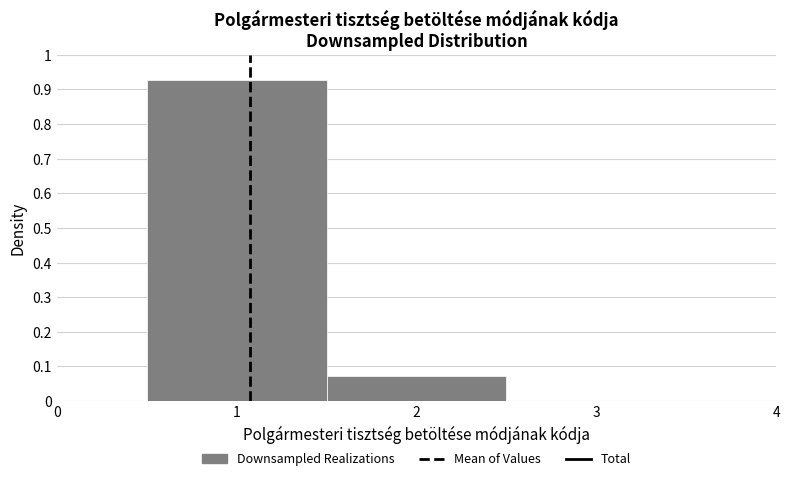

Over which range of the x-axis is the bar tallest?

0.5 to 1.5